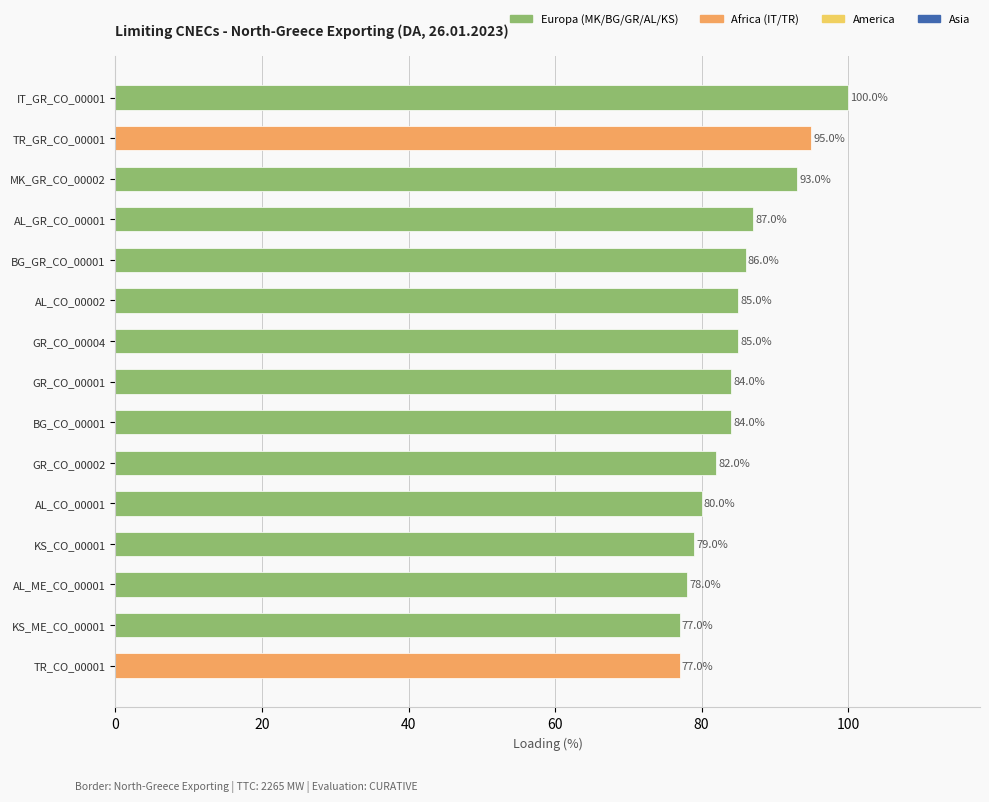

What is the greatest value displayed?

100